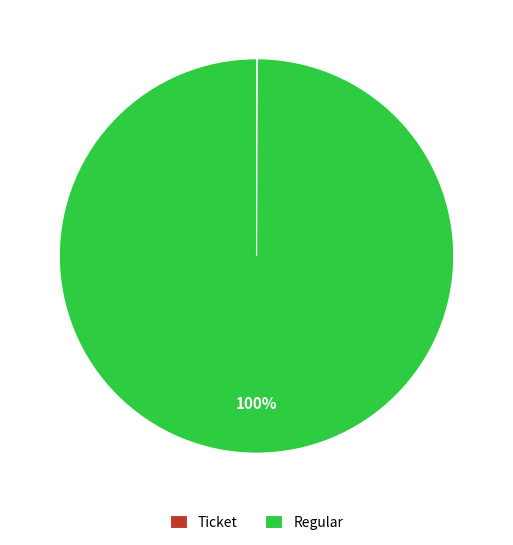

Which slice represents more than half of the pie?

Regular